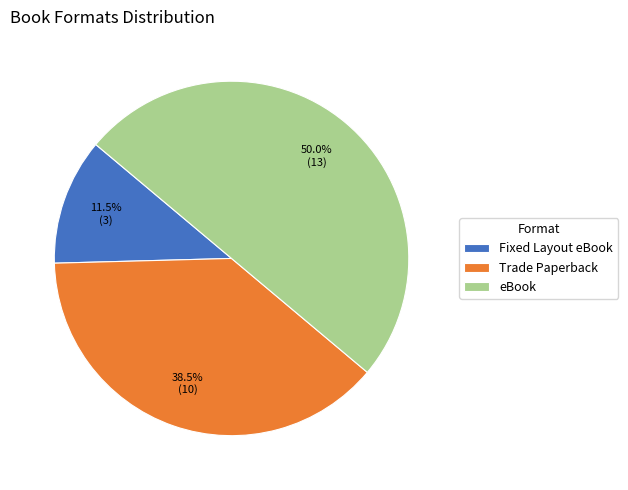

Which has a higher value, Trade Paperback or Fixed Layout eBook?

Trade Paperback